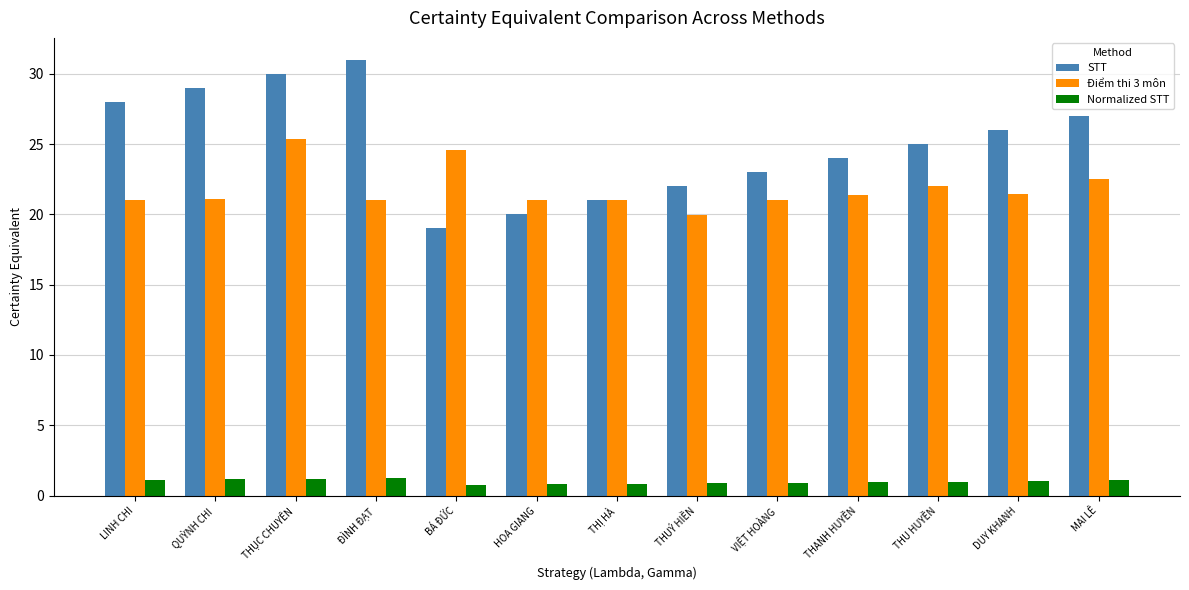

Rank the series by their maximum value, from lowest to highest.

Normalized STT, Điểm thi 3 môn, STT